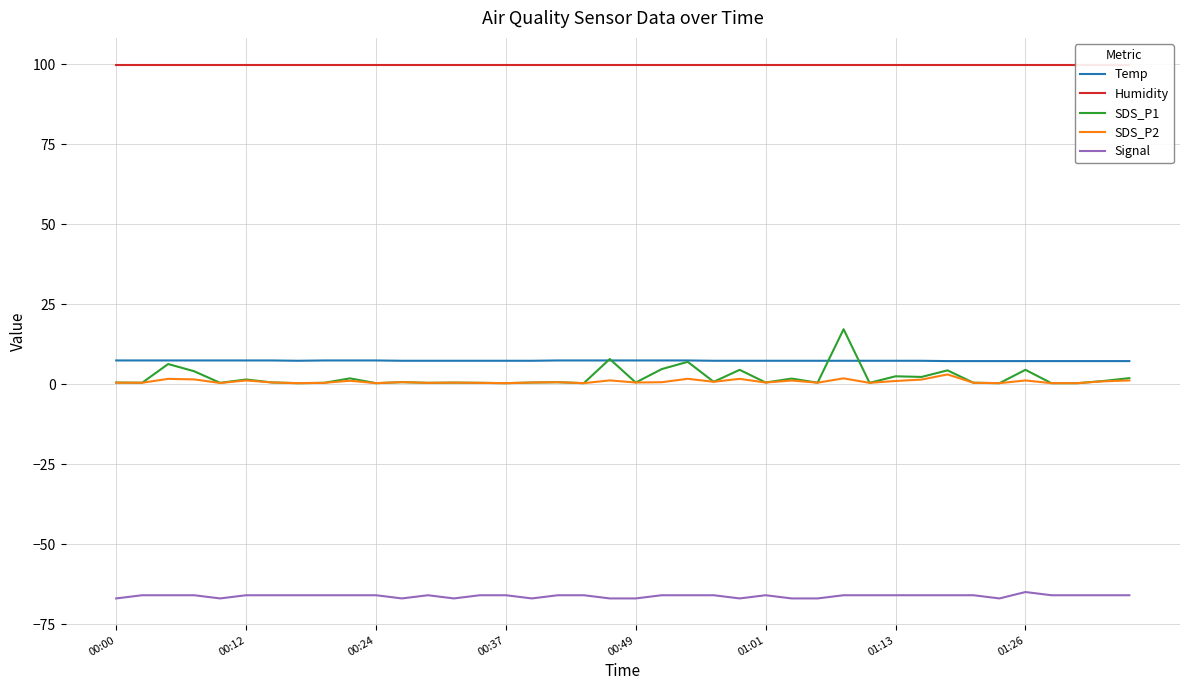

What is the highest value of the SDS_P1 series?

17.2